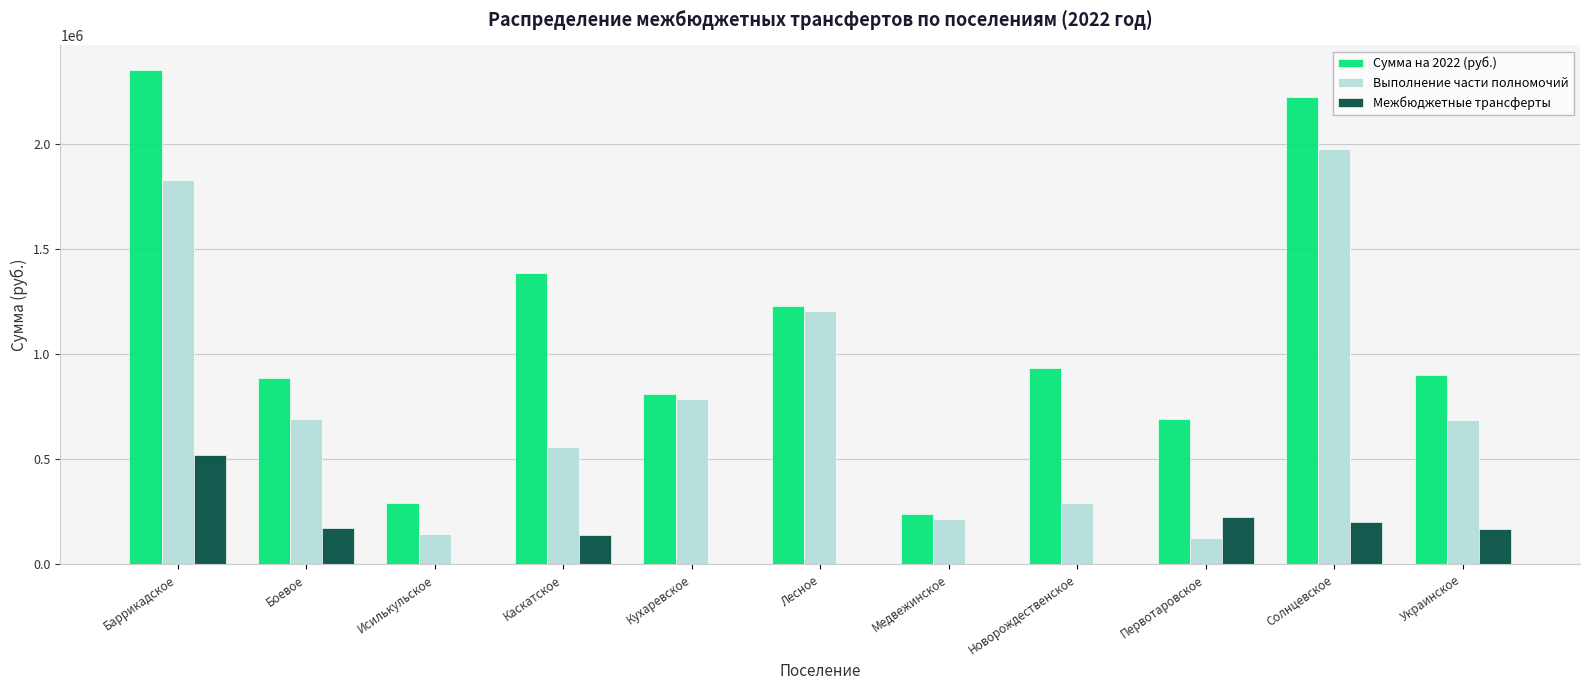

Which label corresponds to the largest value in the chart?

Баррикадское